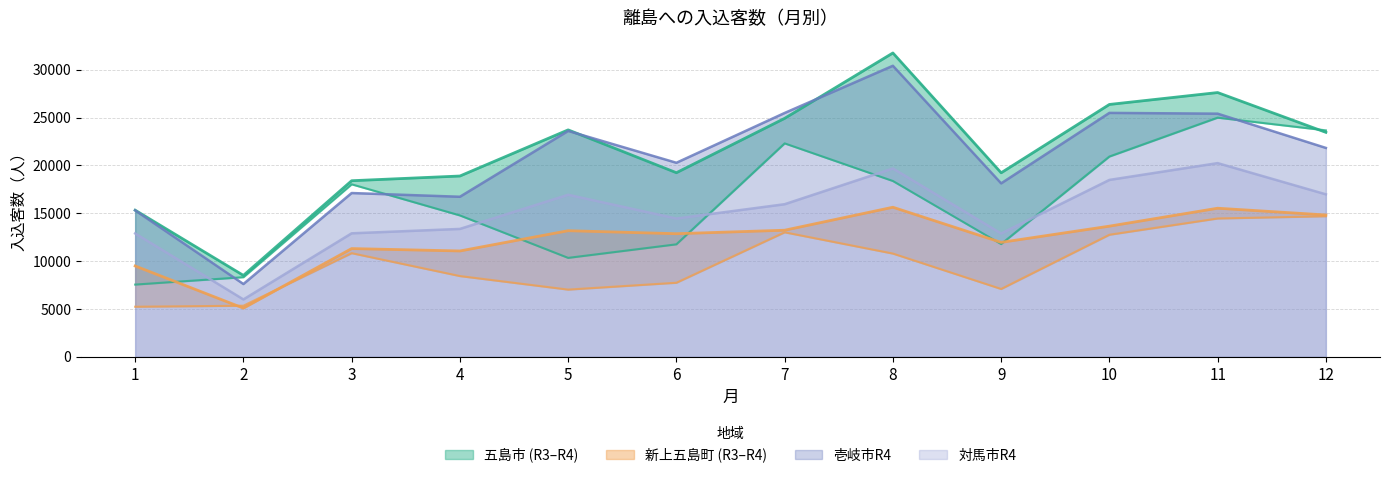

Is it true that 新上五島町R4 equals 9787 at 12?

False